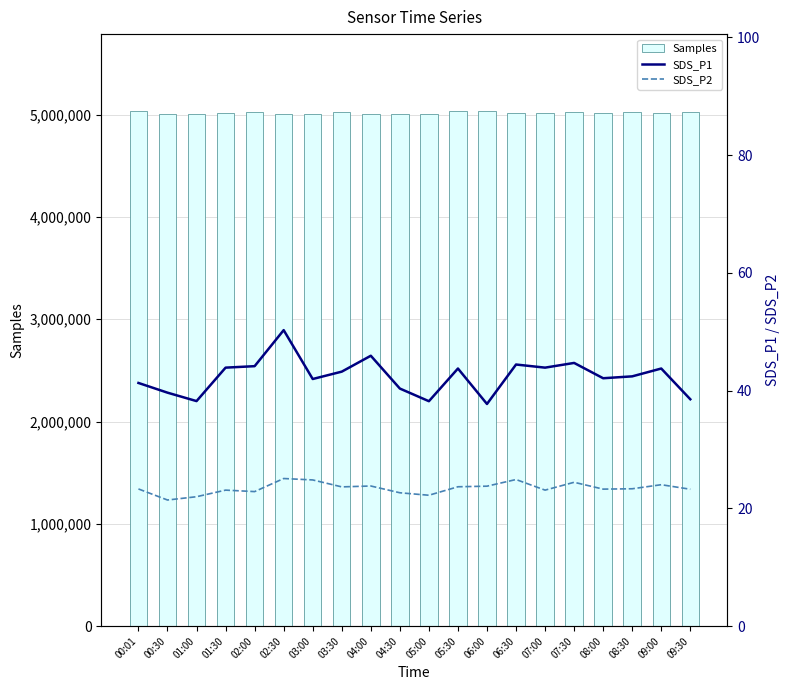

List the series in order of their peak value, highest first.

Samples, SDS_P1, SDS_P2